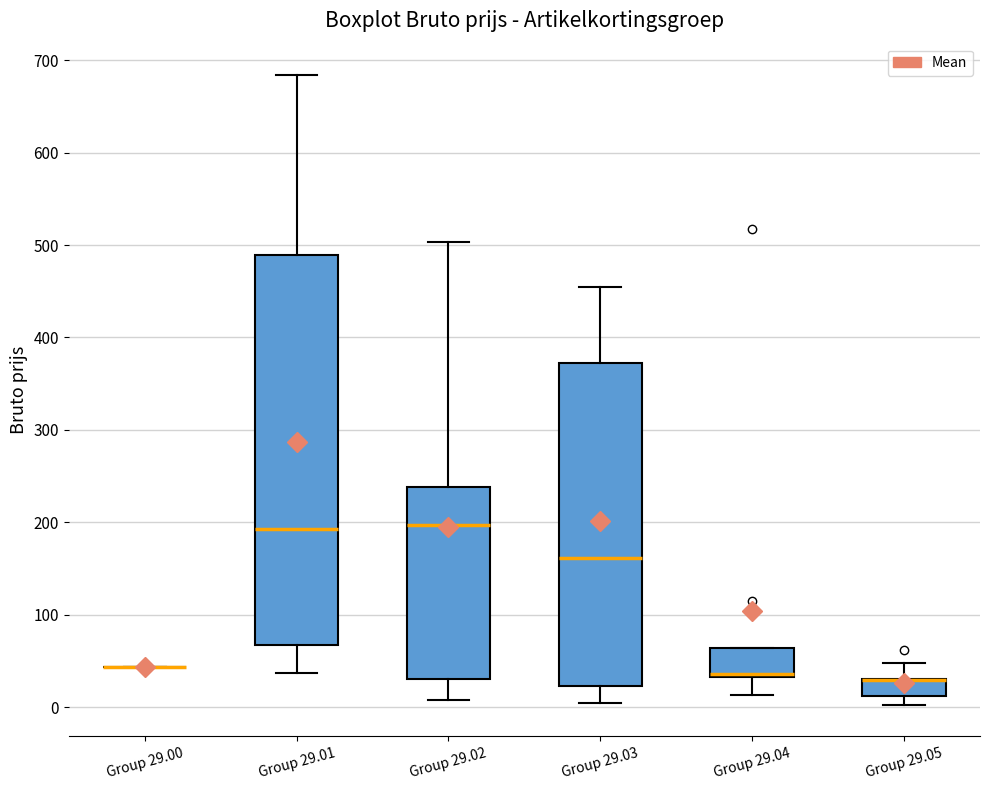

Which box is the tallest, from its lower edge to its upper edge?

Group 29.01